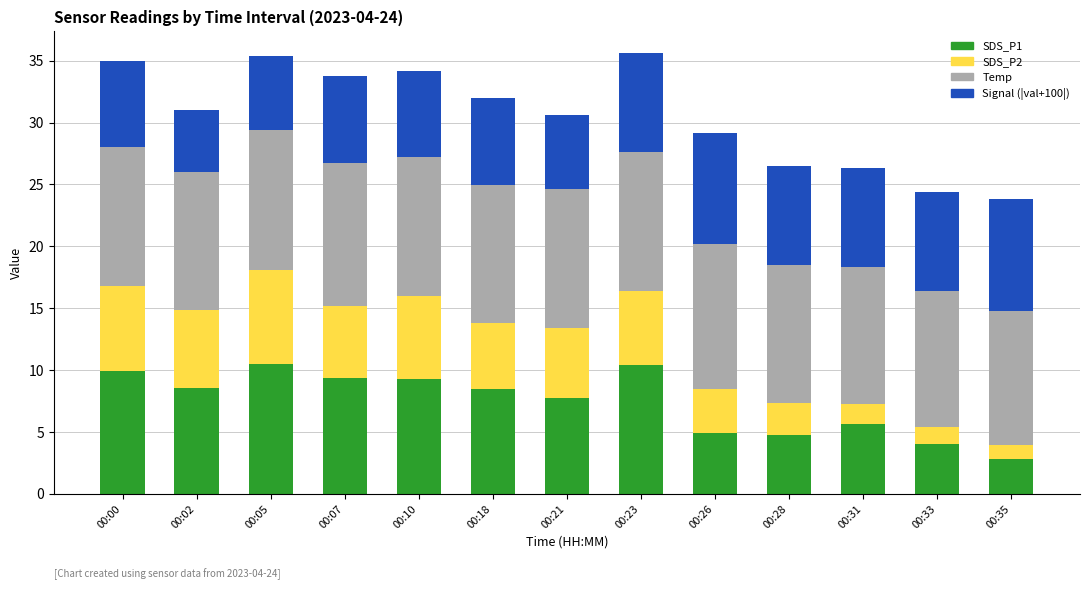

The value of SDS_P1 at 00:23 is 15.6. True or false?

False